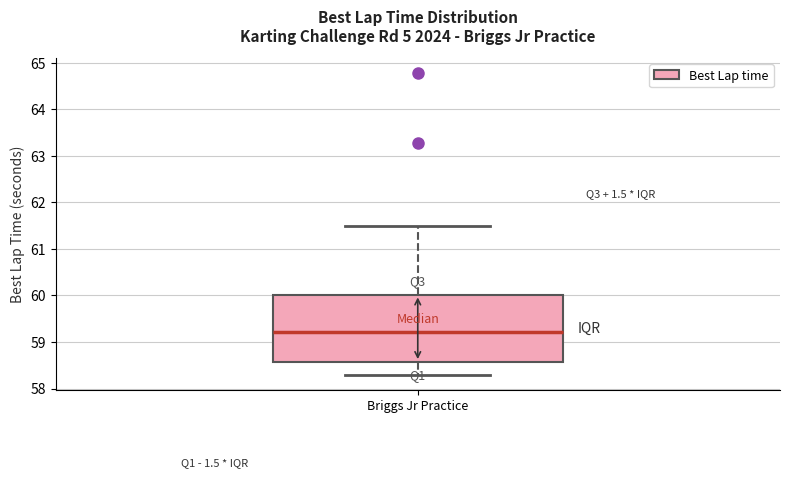

Read this box plot against the y-axis: the position of the median line, the range covered by the box, and the ends of both whiskers. The values are not printed on the chart, so give them approximately, as read against the axis.

median 59.2, box 58.6 to 60.0, whiskers 58.3 to 61.5